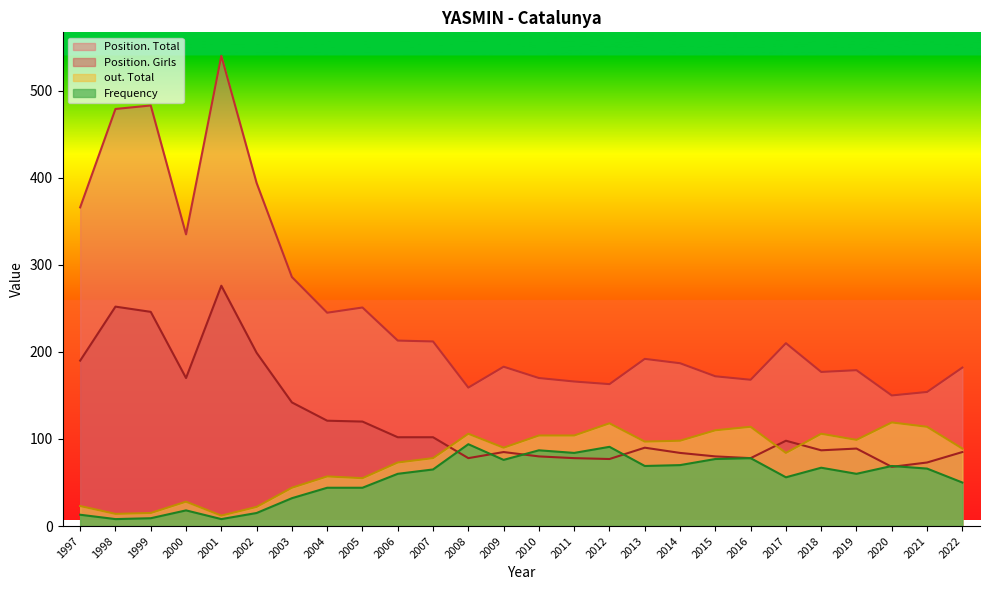

Rank the series at 1998 from highest to lowest value.

Position. Total, Position. Girls, out. Total, Frequency